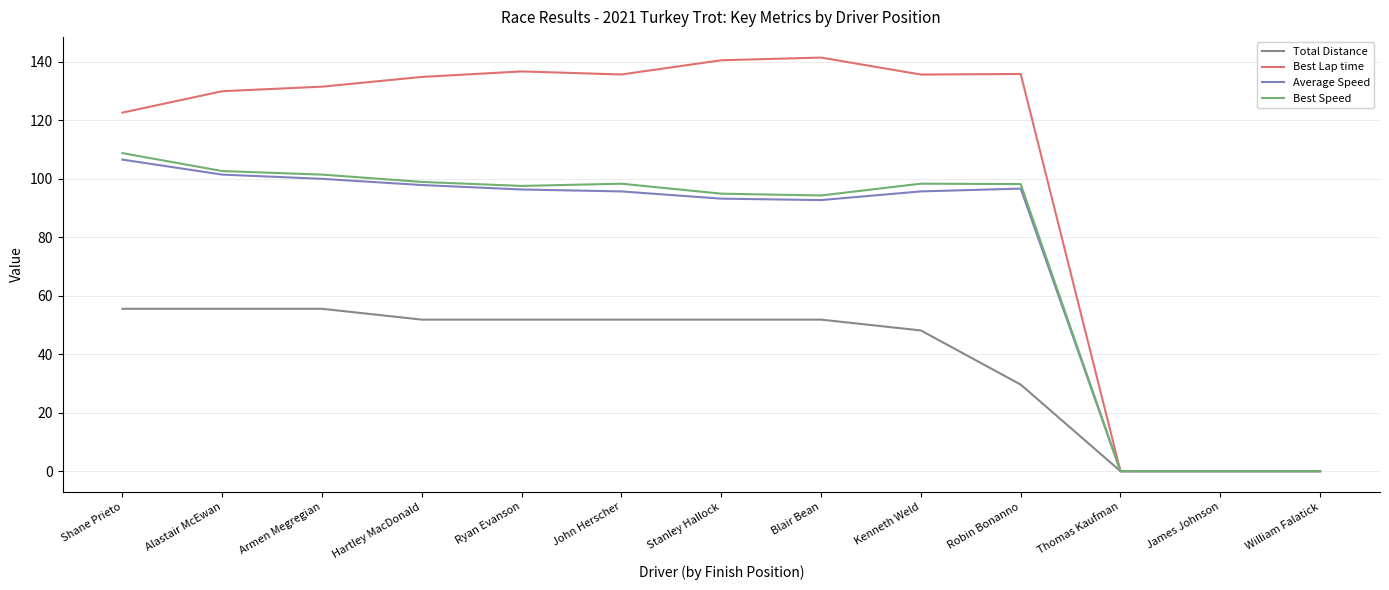

In Best Speed, how many points are higher than both neighbors (excluding endpoints)?

2